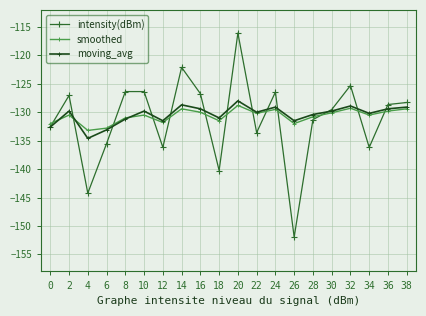

What is the sum of all smoothed values?

-2613.1